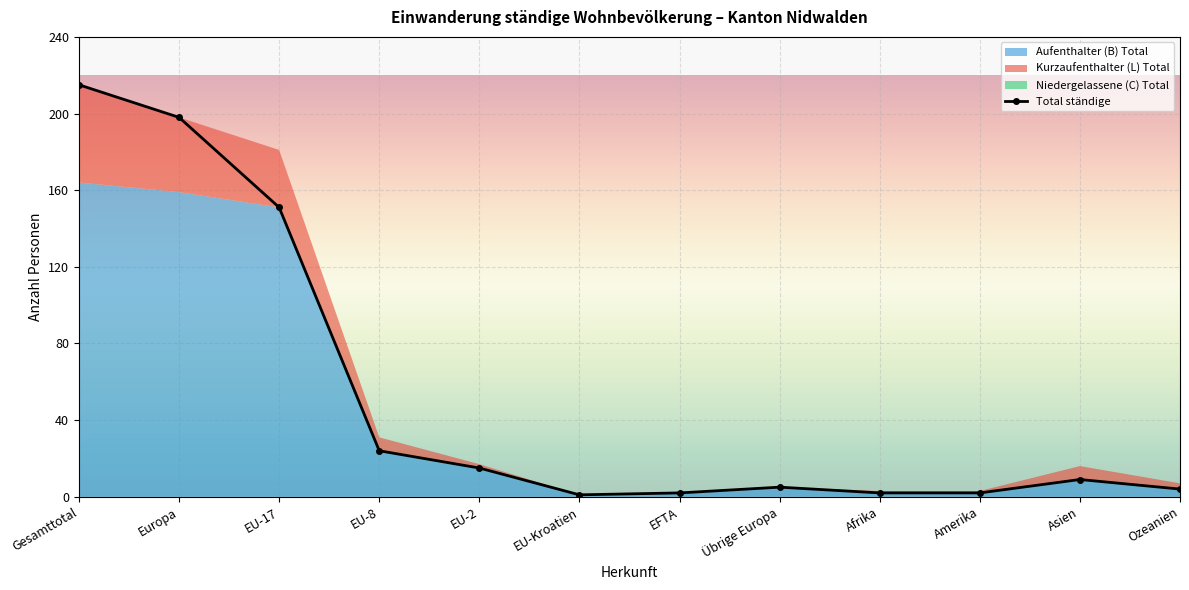

How many data points does each series have?

12